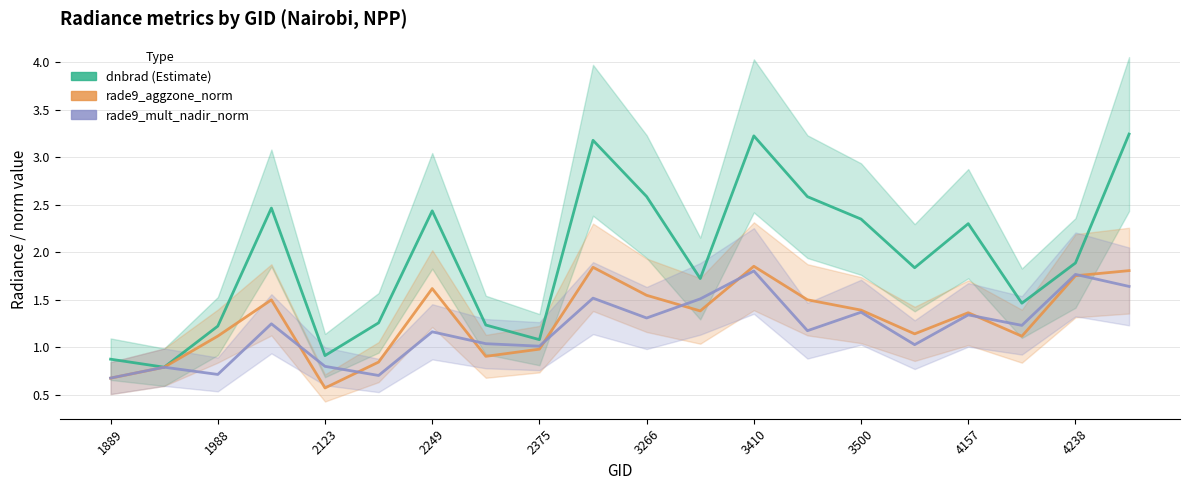

How many series are shown in this chart?

3